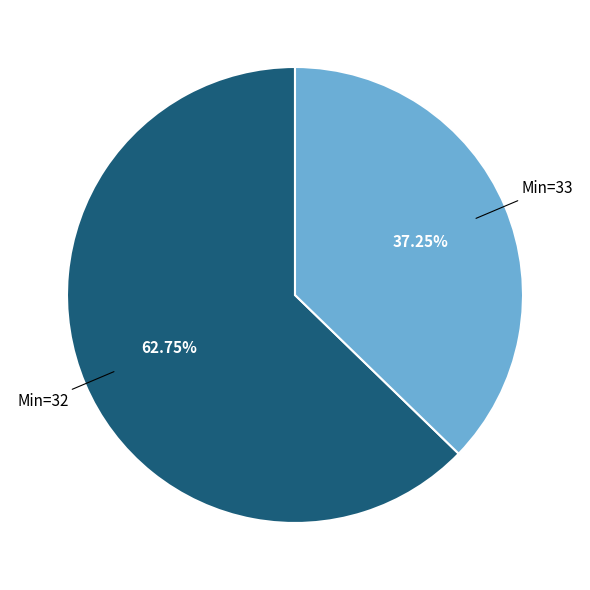

Count the number of slices in the pie.

2